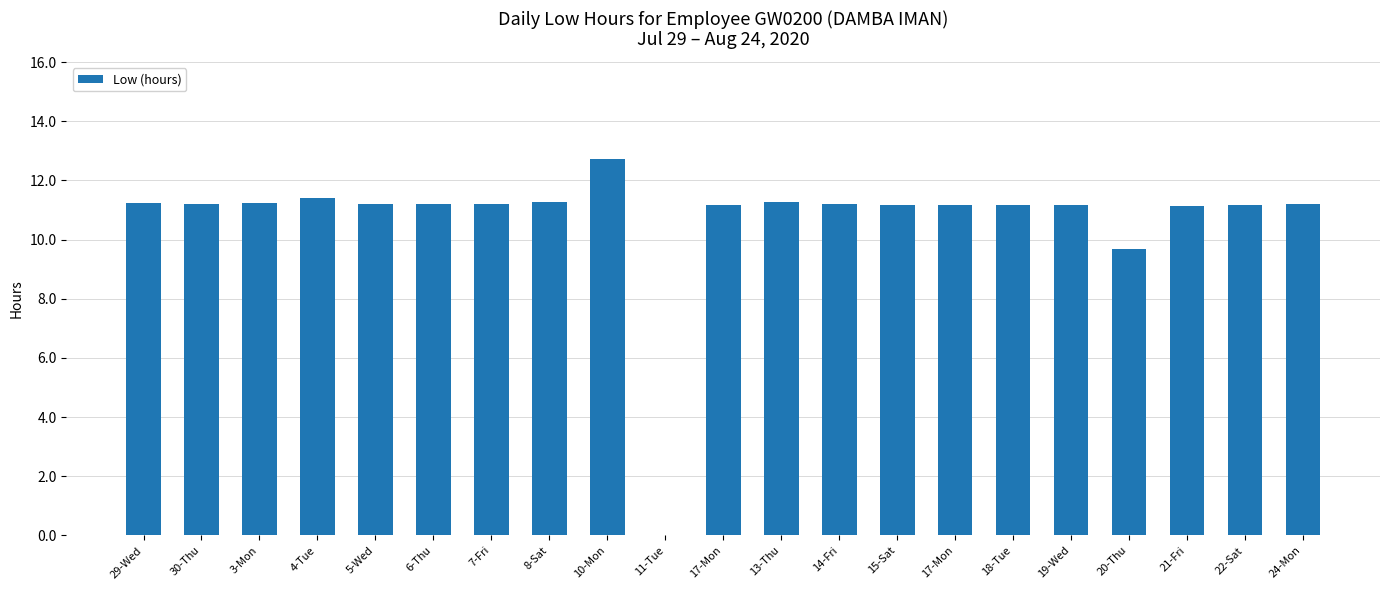

Are the bars horizontal?

No